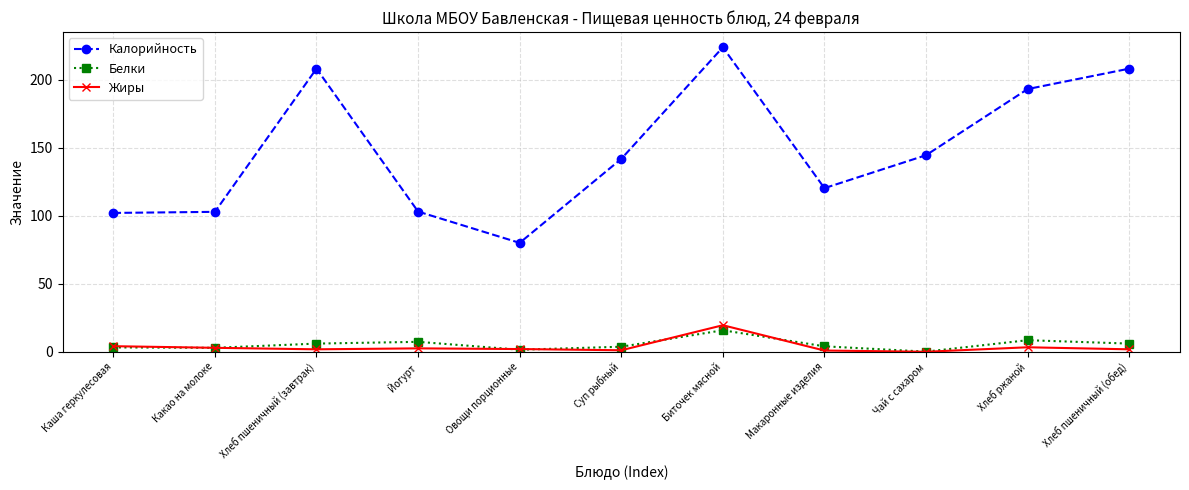

Which series has the widest spread of values?

Калорийность